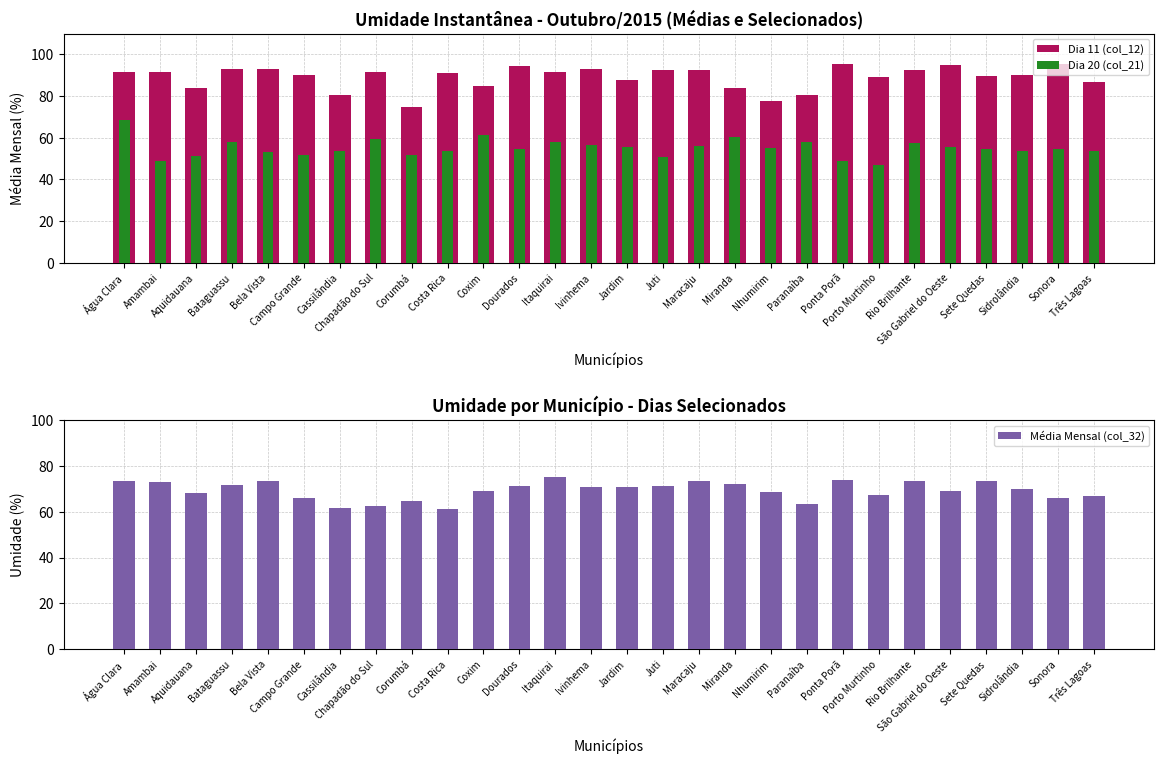

What is the difference between the Média Mensal (col_32) values at Sidrolândia and Costa Rica?

8.5